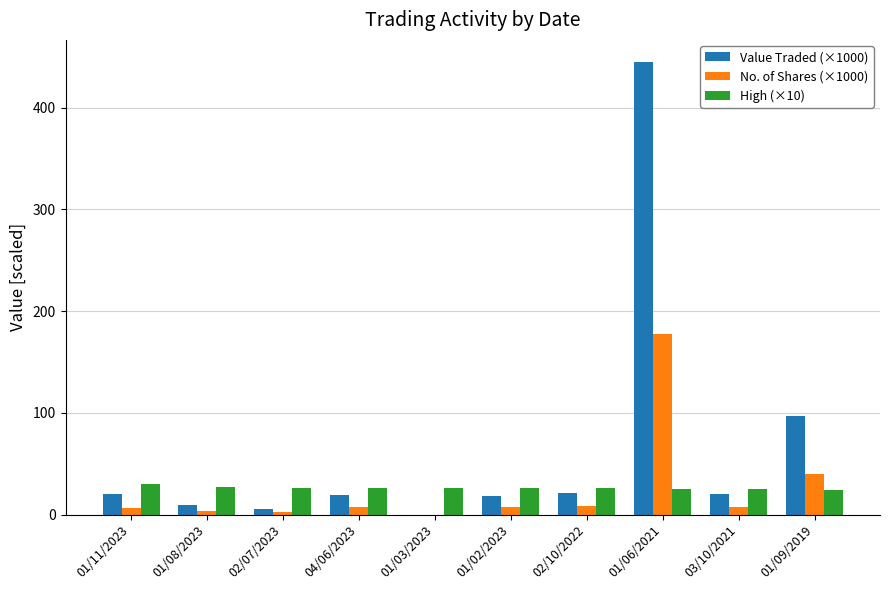

The value of Value Traded (×1000) at 01/11/2023 is 20.3. True or false?

True